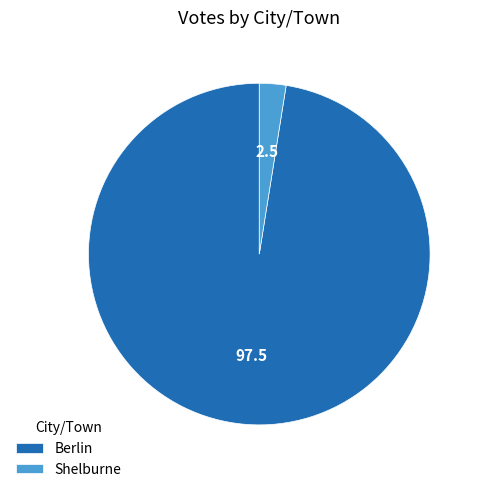

Which has a higher value, Berlin or Shelburne?

Berlin